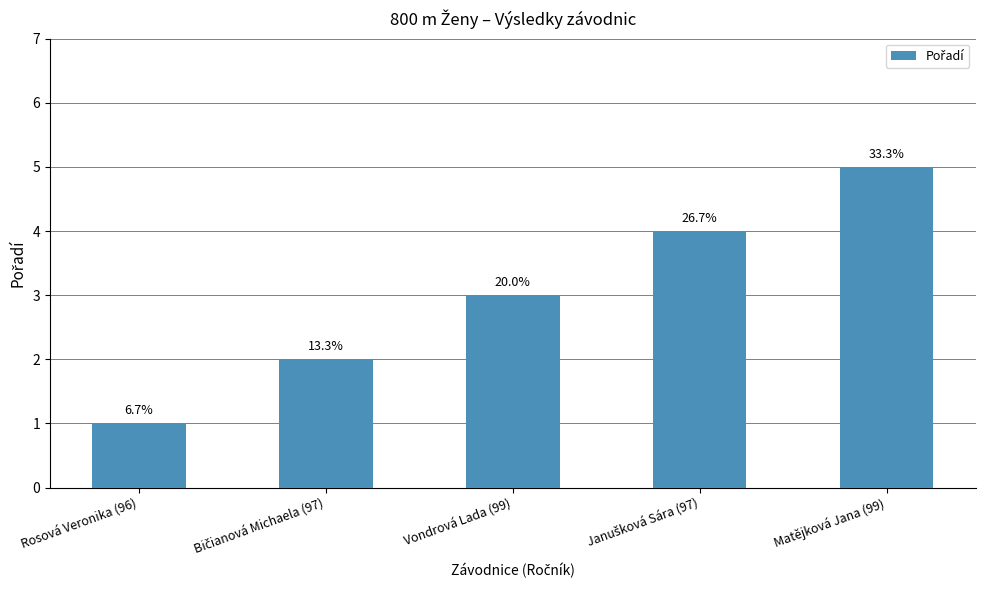

The chart shows a value of 1 at Rosová Veronika (96). True or false?

False